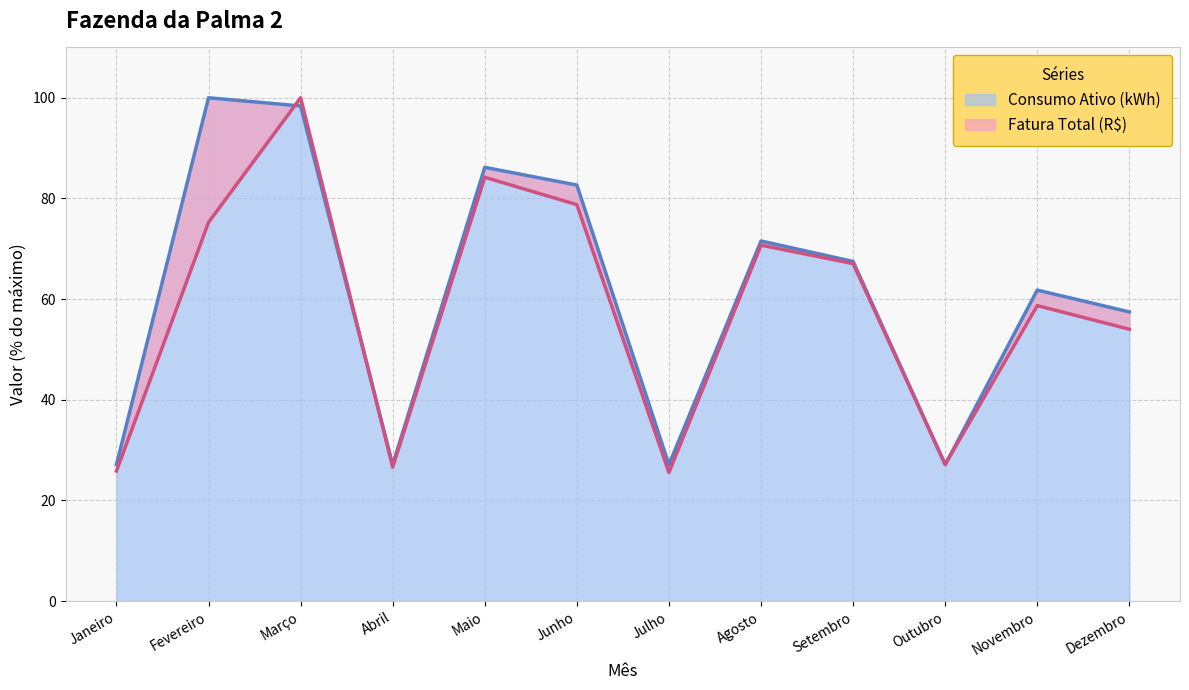

What value does the Fatura Total (R$) series have at Março?

100.0